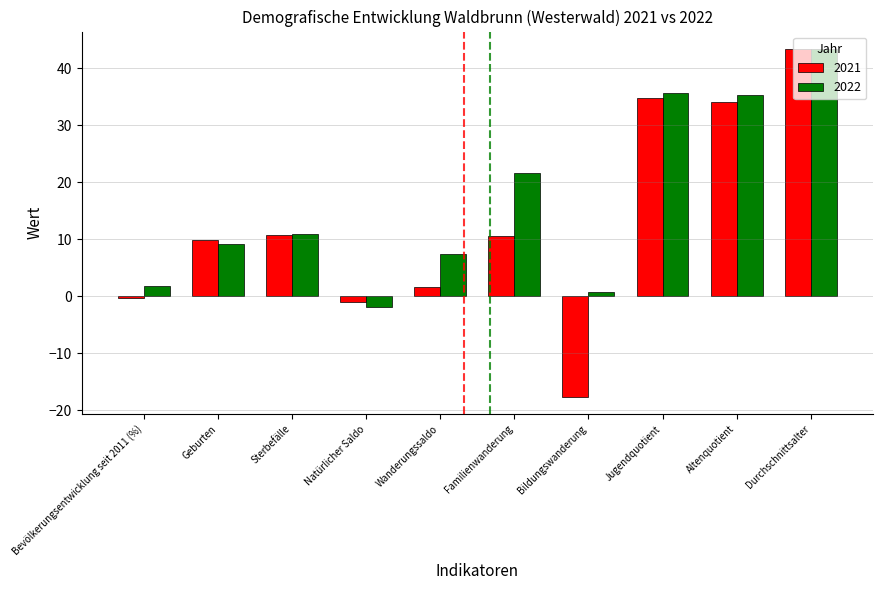

How many values in the 2022 series exceed 10?

5